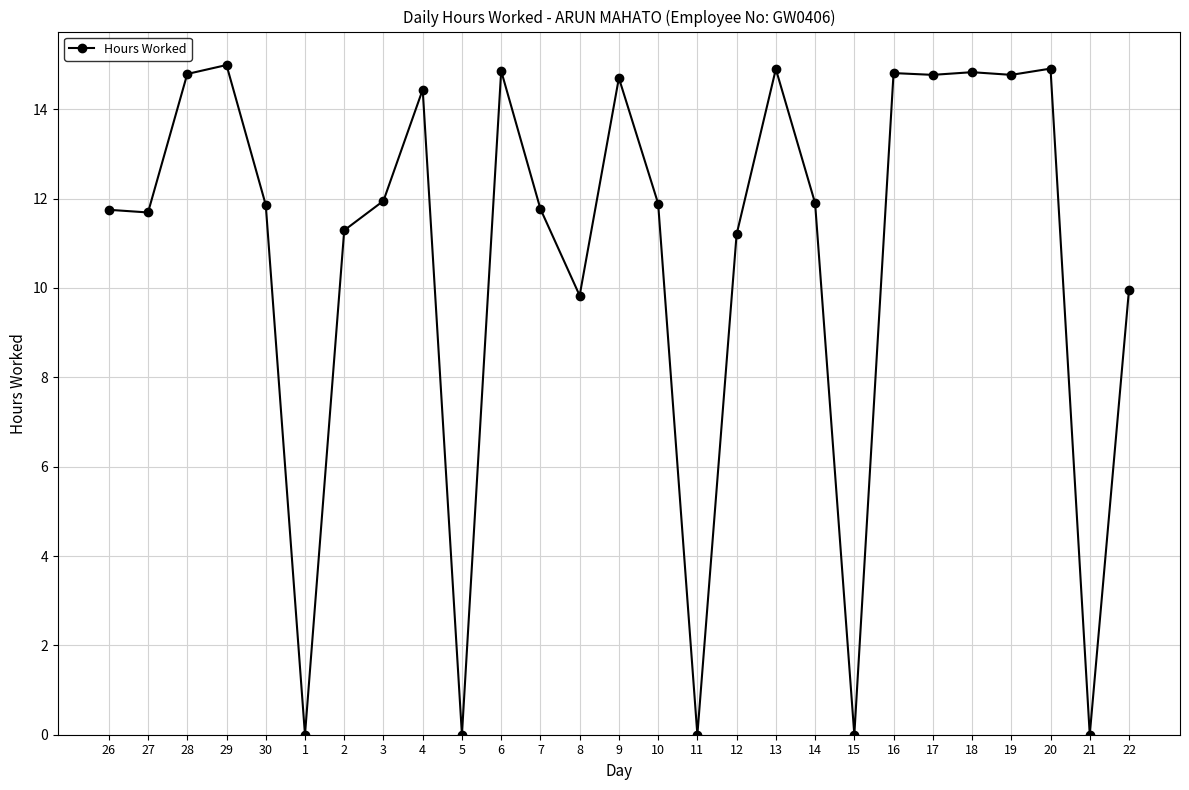

How many series are shown in this chart?

1